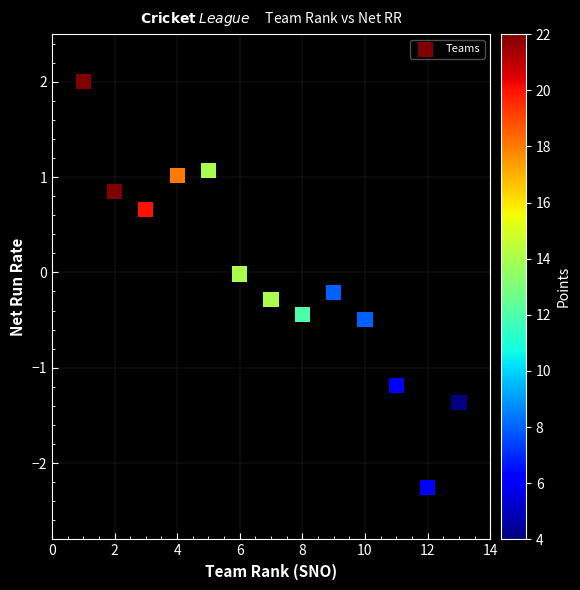

What is the range of X values (max minus min)?

12.0